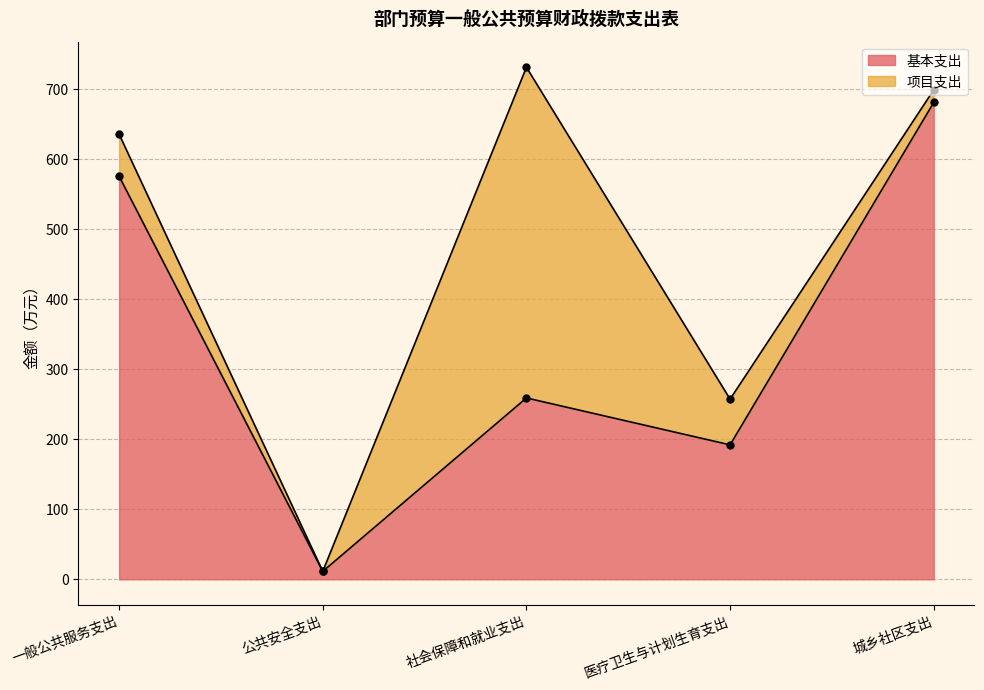

What is the minimum value shown in the chart?

11.4